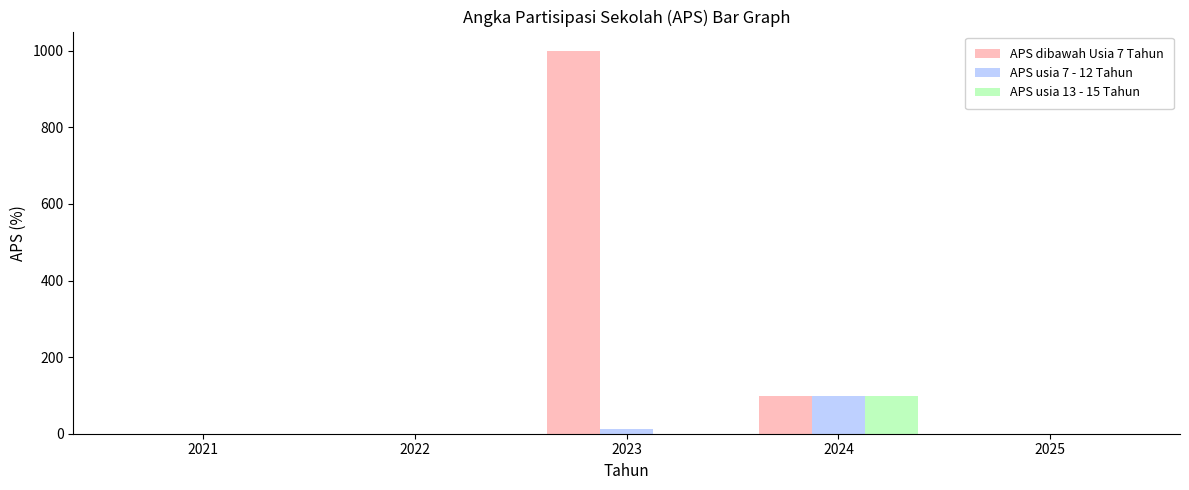

Reading left to right, list all the values displayed in this chart.

APS dibawah Usia 7 Tahun: 0.0	0.0	1000.0	98.7	0.0
APS usia 7 - 12 Tahun: 0.0	0.0	12.2	98.5	0.0
APS usia 13 - 15 Tahun: 0.0	0.0	0.0	98.8	0.0